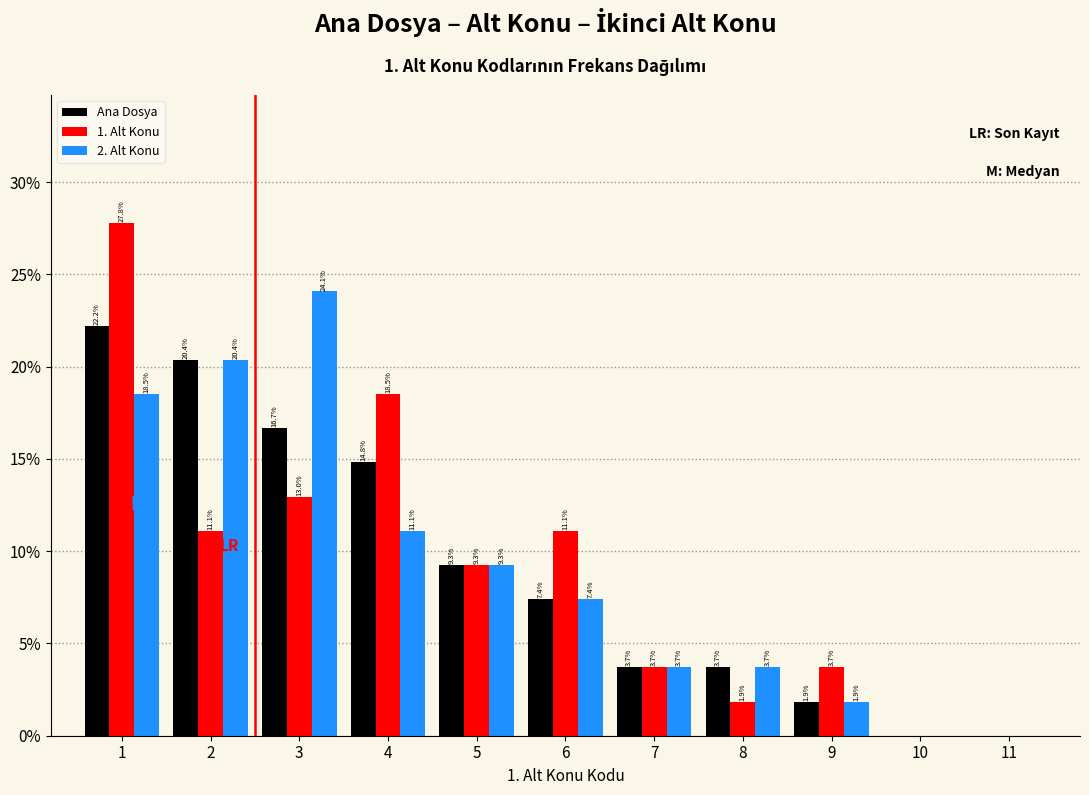

In the 1. Alt Konu series, which range on the x-axis has the tallest bar?

0.5 to 1.5